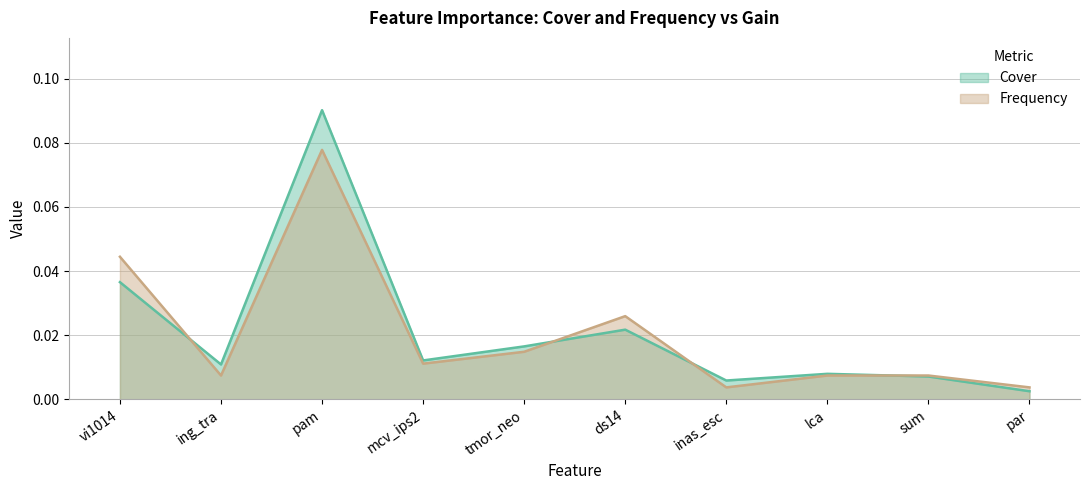

Between which two adjacent categories do Cover and Frequency first intersect?

vi1014 and ing_tra